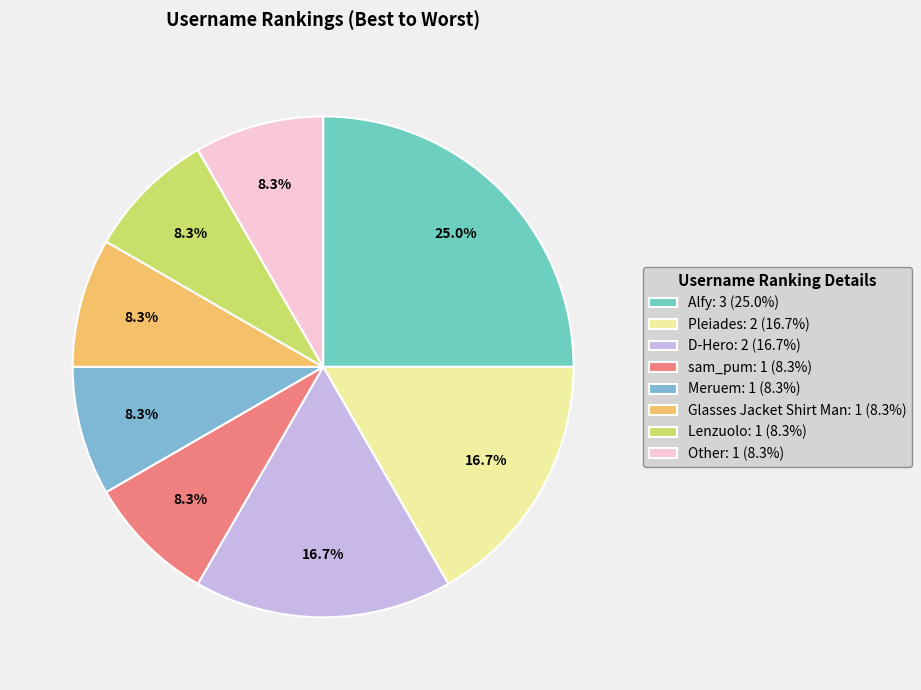

Is Alfy the majority of the pie?

No